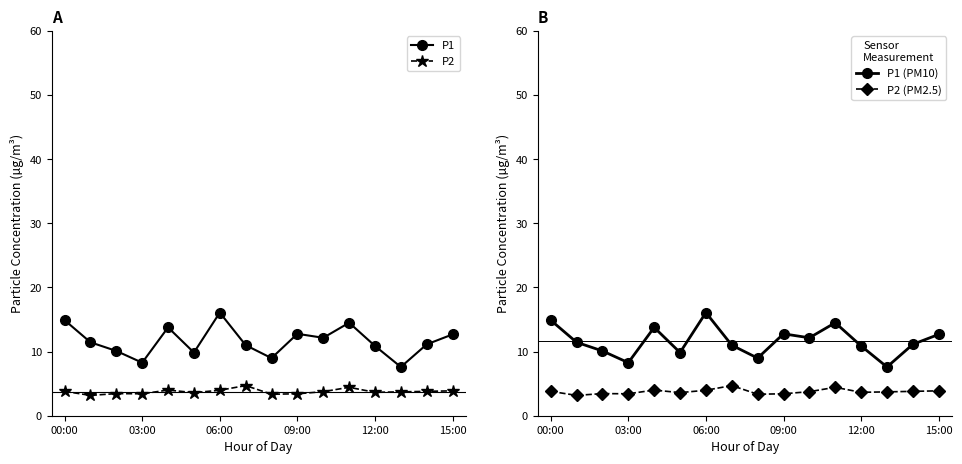

What is the difference between the maximum and minimum values in the P1 series?

8.5